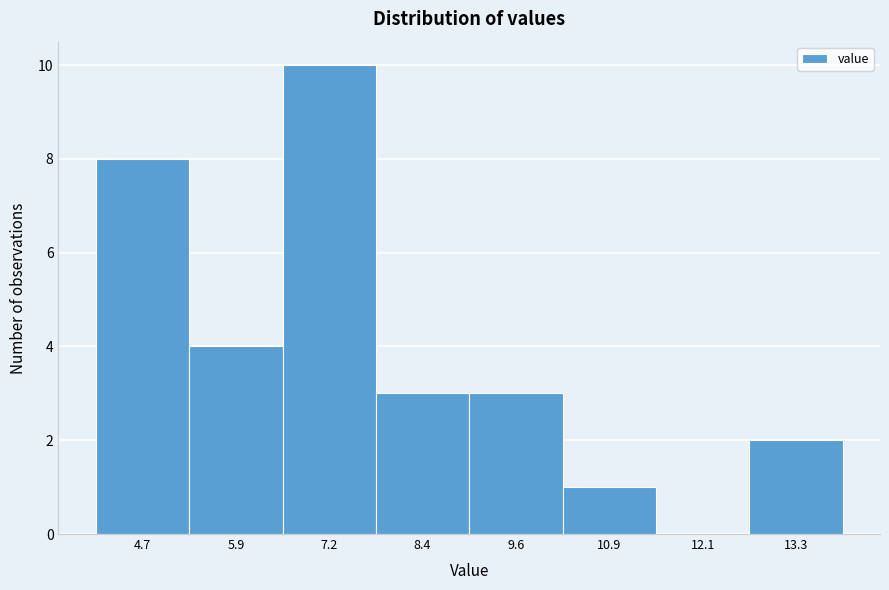

Reading left to right, list all the values displayed in this chart.

4.7=8	5.9=4	7.2=10	8.4=3	9.6=3	10.9=1	12.1=0	13.3=2